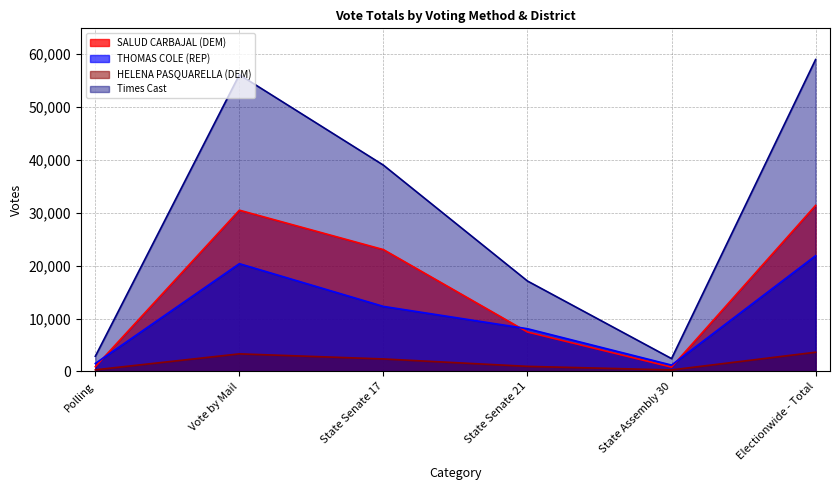

What is the greatest value displayed?

58905